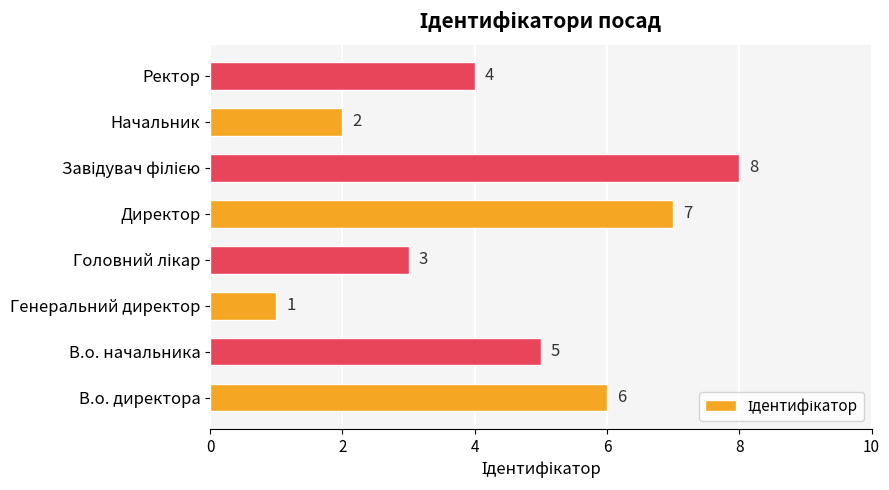

Reading bottom to top, what are all the values shown in this chart?

6	5	1	3	7	8	2	4